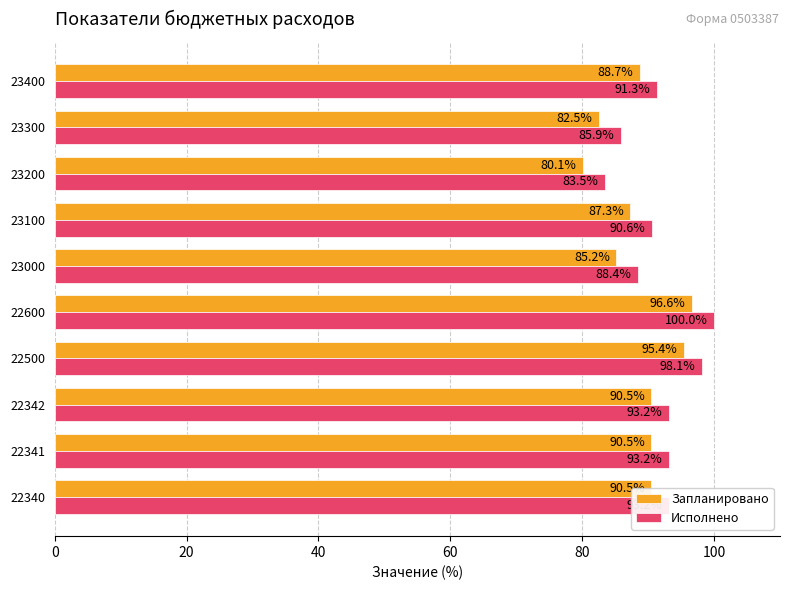

At which label is Исполнено closest to 91?

23400